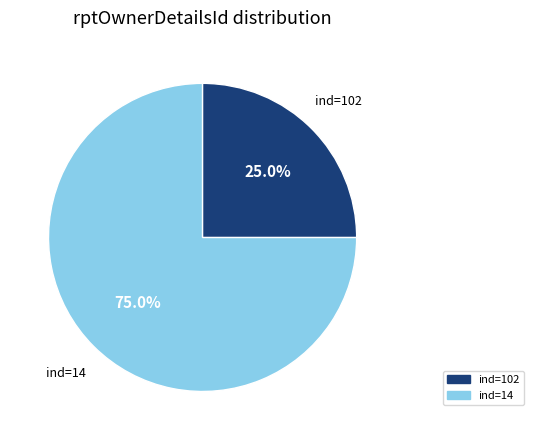

Rank the categories by value from lowest to highest.

ind=14, ind=102